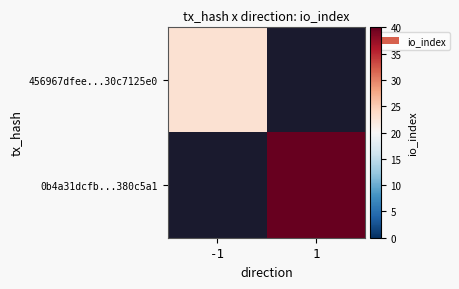

Rank the series at 1 from lowest to highest value.

456967dfee...30c7125e0, 0b4a31dcfb...380c5a1